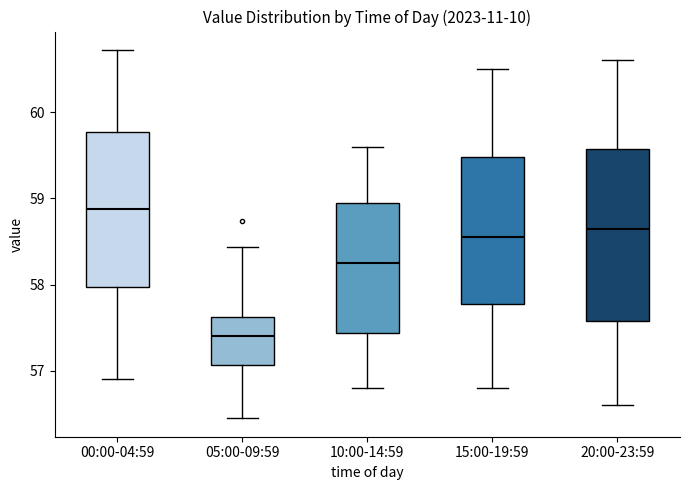

Reading left to right, transcribe this box plot: for each box, give where its median line is, the range the box spans, and where its two whiskers end, as read against the y-axis. The values are not printed on the chart, so give them approximately, as read against the axis.

00:00-04:59: median 58.9, box 58.0 to 59.8, whiskers 56.9 to 60.7
05:00-09:59: median 57.4, box 57.1 to 57.6, whiskers 56.5 to 58.4
10:00-14:59: median 58.3, box 57.4 to 59.0, whiskers 56.8 to 59.6
15:00-19:59: median 58.6, box 57.8 to 59.5, whiskers 56.8 to 60.5
20:00-23:59: median 58.7, box 57.6 to 59.6, whiskers 56.6 to 60.6